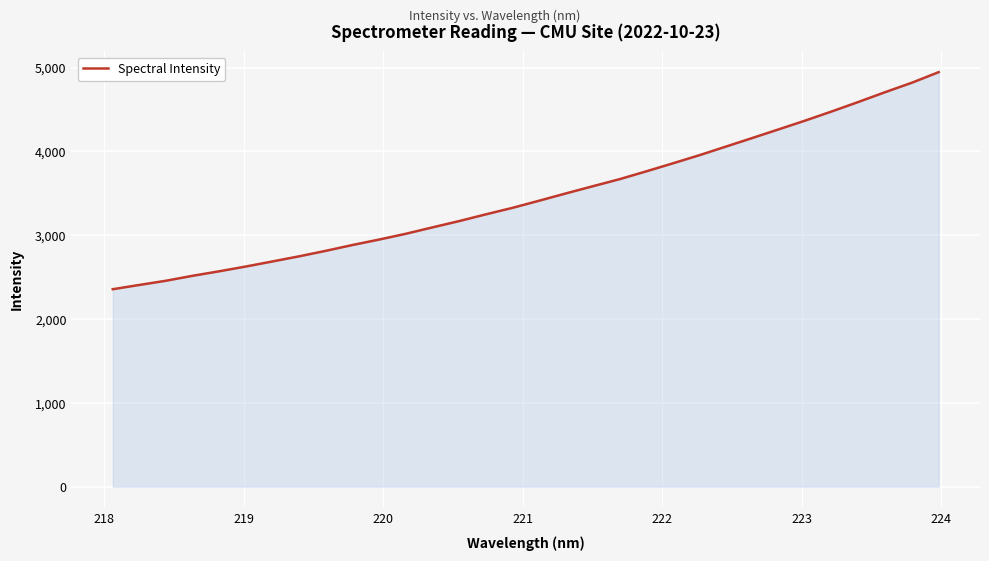

Does the chart display data point markers on the line(s)?

No